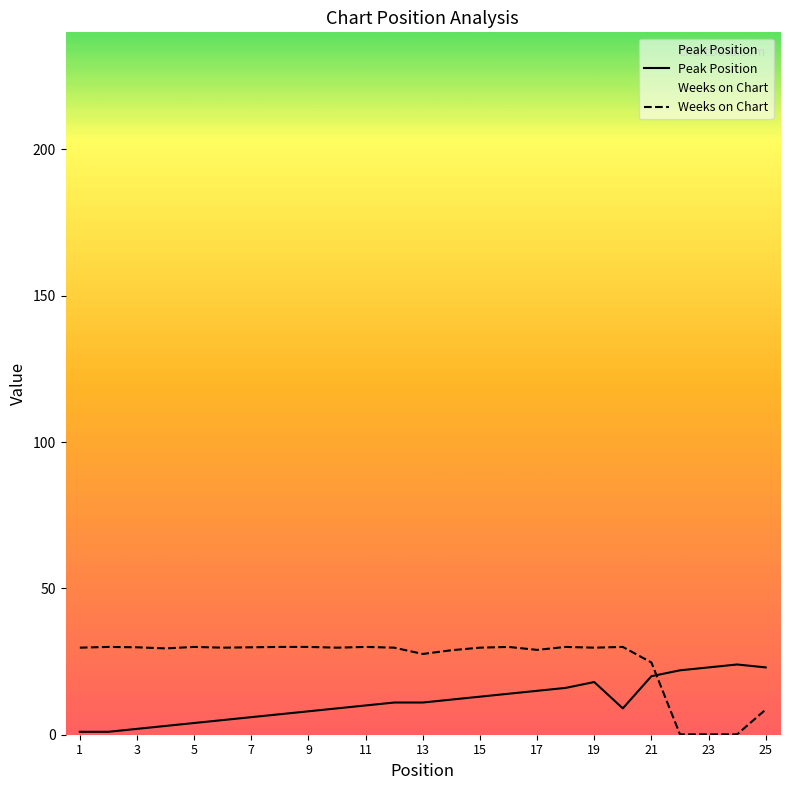

Count the number of categories in the chart.

25